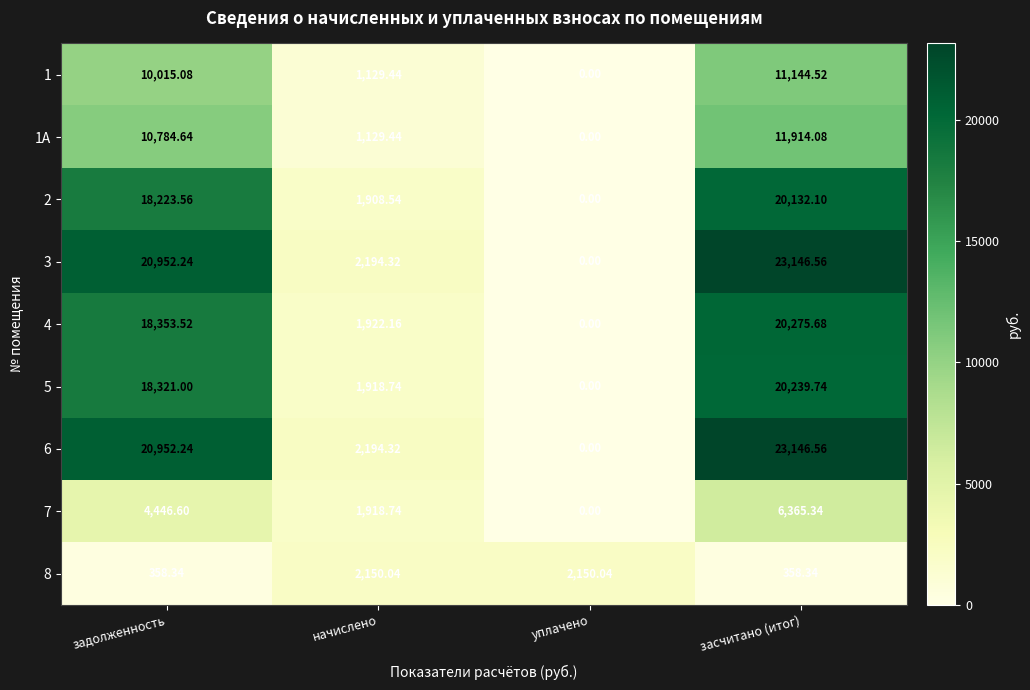

At which label is 7 closest to 3182?

начислено